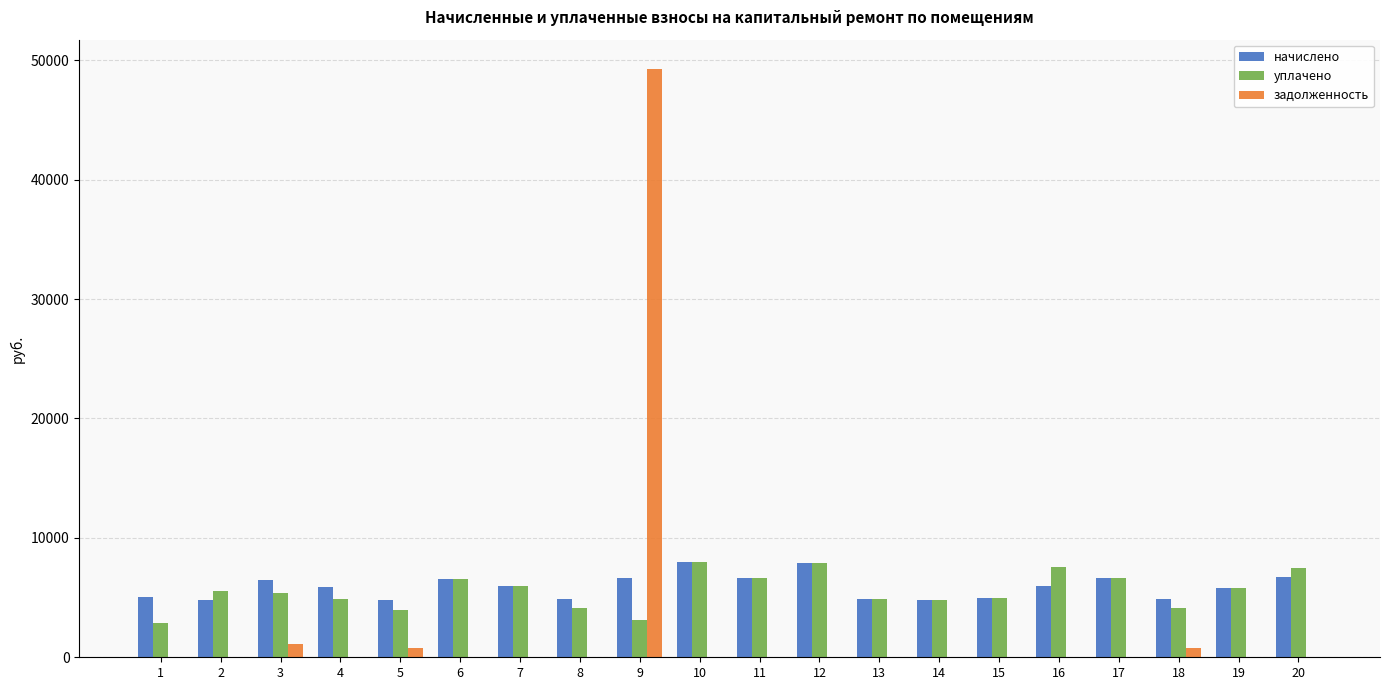

What is the greatest value displayed?

49260.8